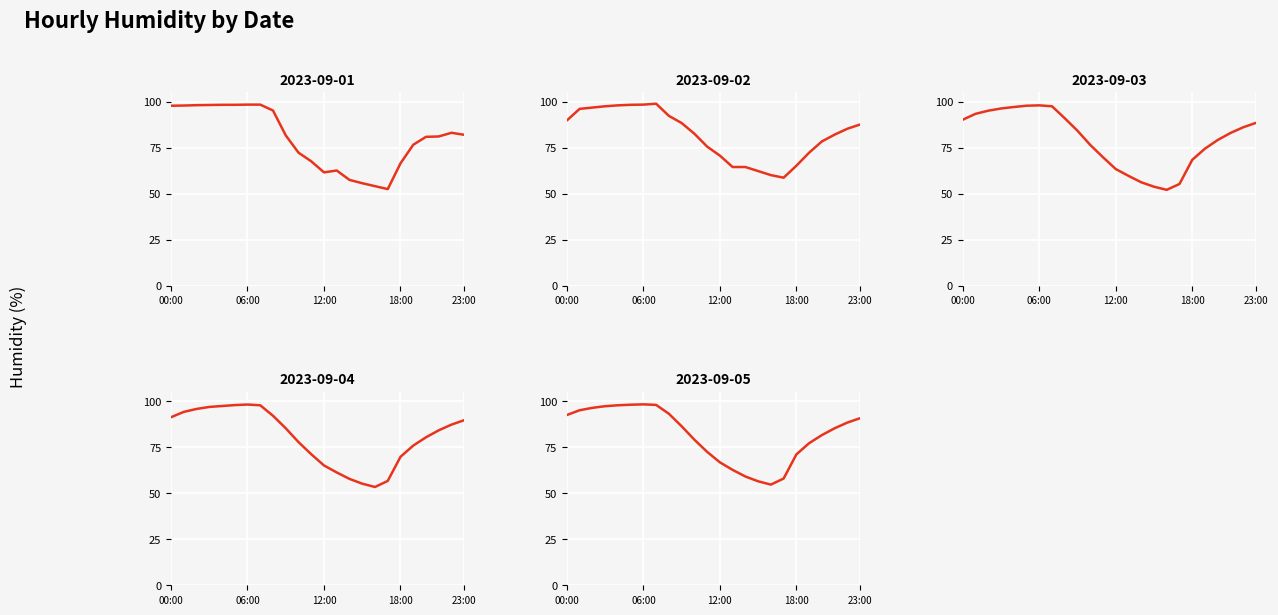

What is the total value across all series at 20:00?

400.5